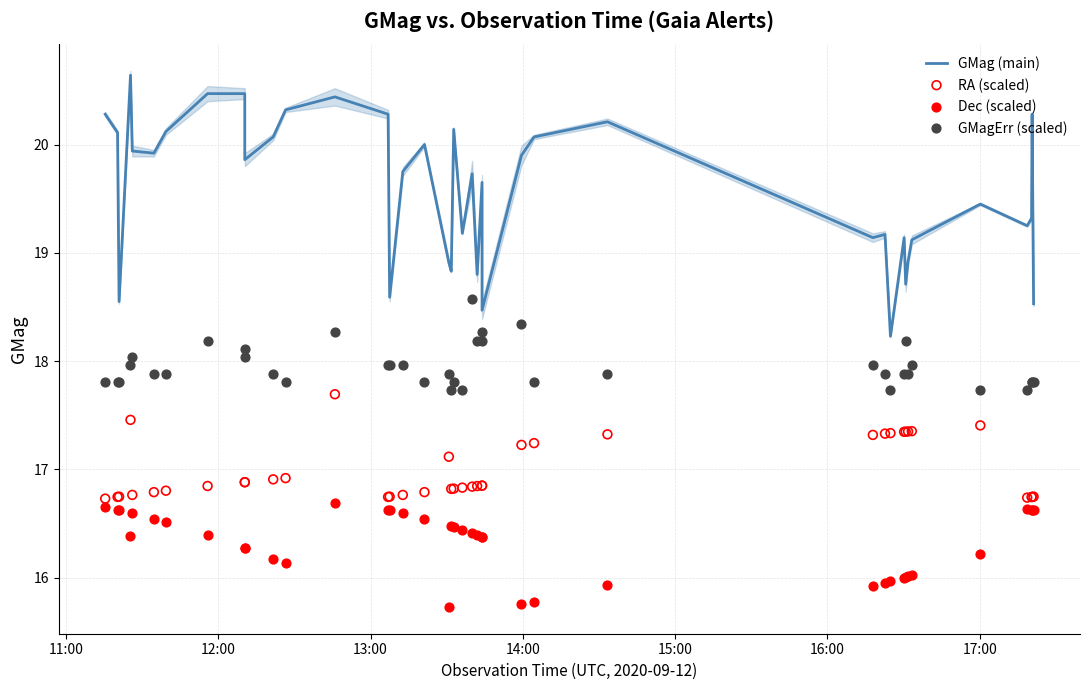

Which series reaches the minimum Y coordinate?

Dec (scaled)